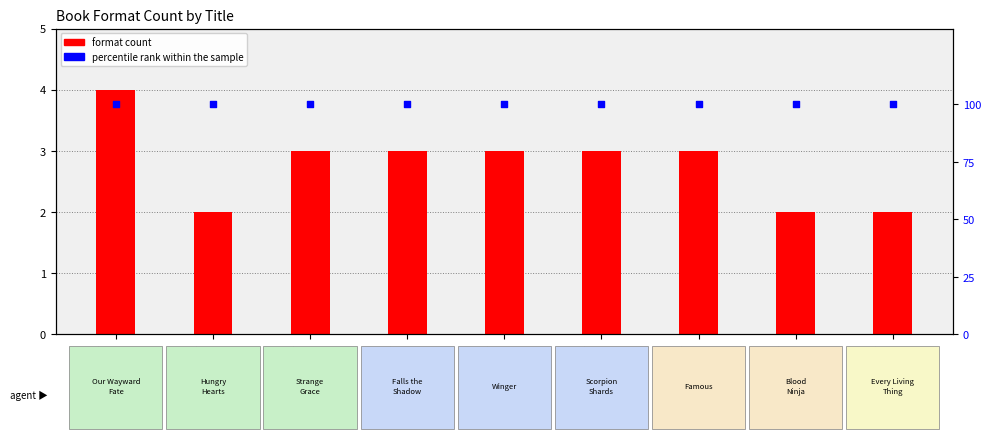

What are all the series names shown in the legend?

format count, percentile rank within the sample